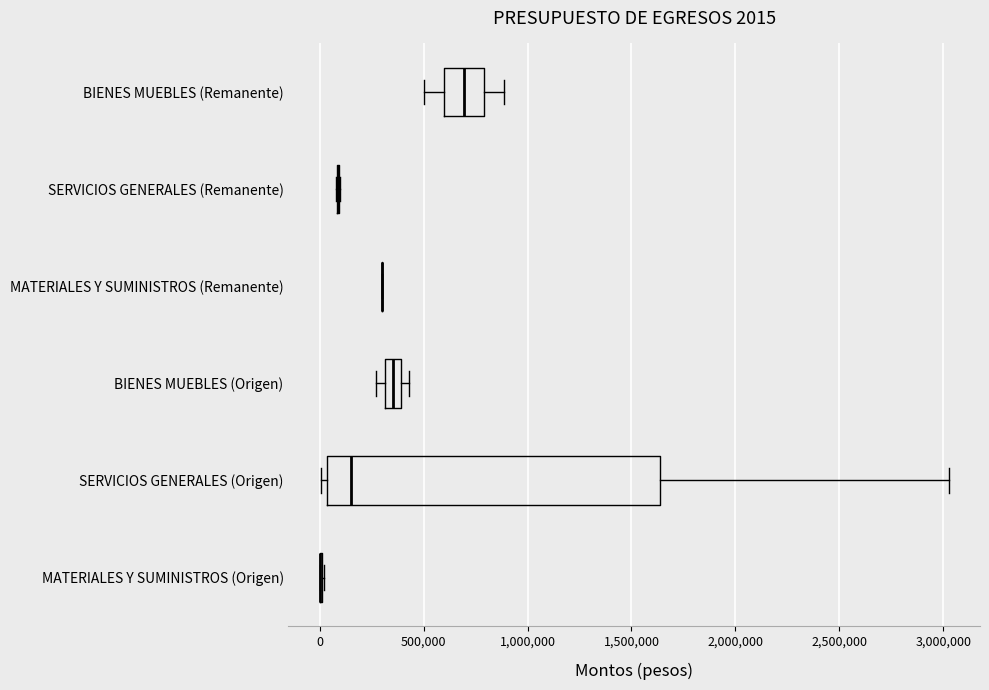

Comparing the boxes themselves (not the whiskers), which one is the widest?

SERVICIOS GENERALES (Origen)